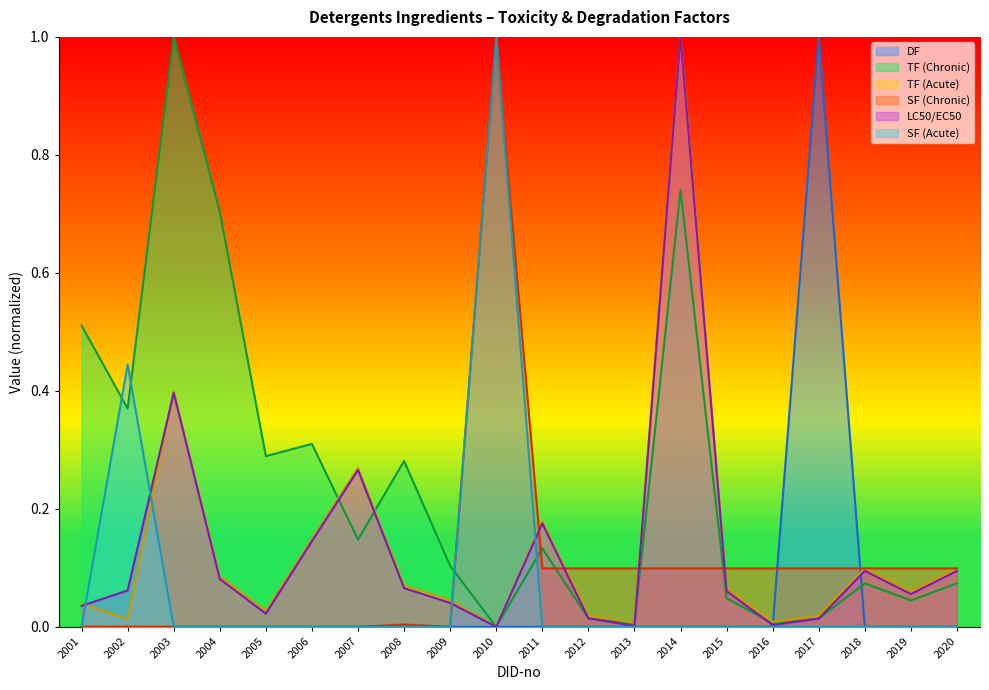

What are all the series names shown in the legend?

DF, TF (Chronic), SF (Chronic), TF (Acute), LC50/EC50, SF (Acute)